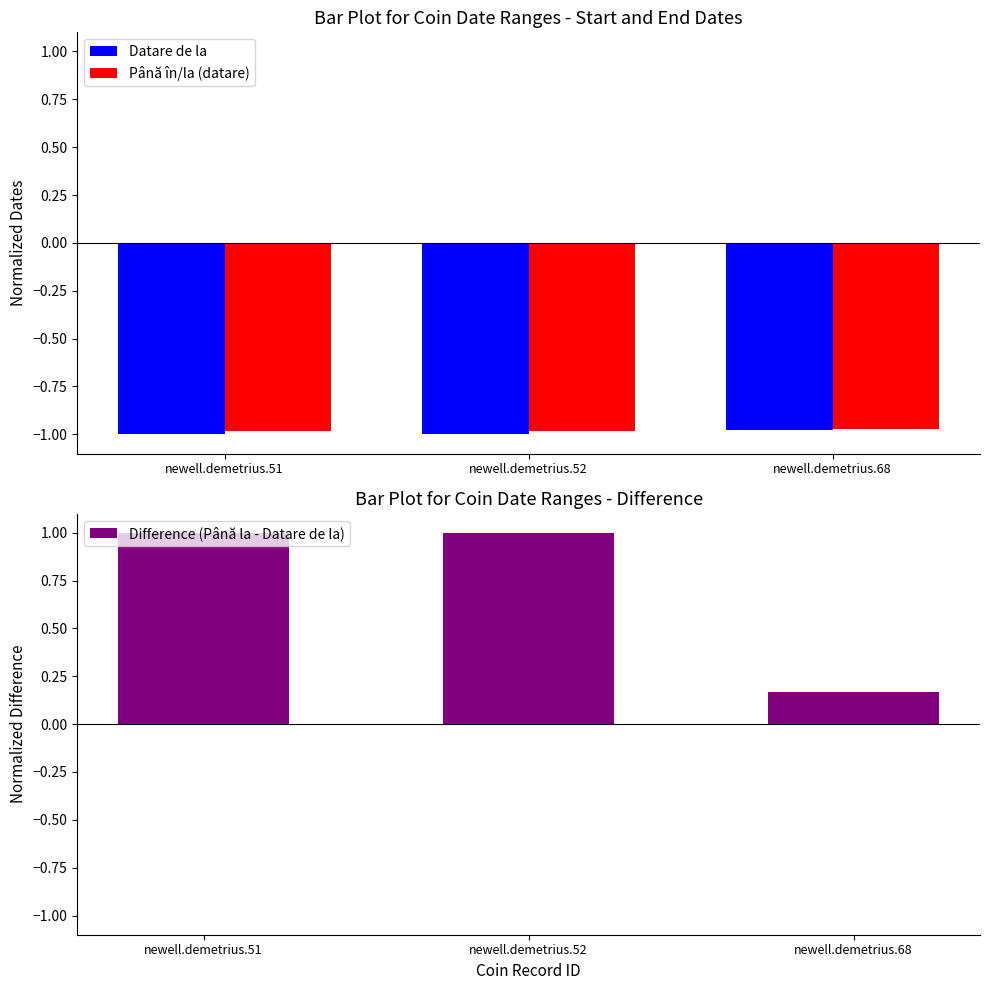

What is the maximum value for Până în/la (datare)?

-1.0